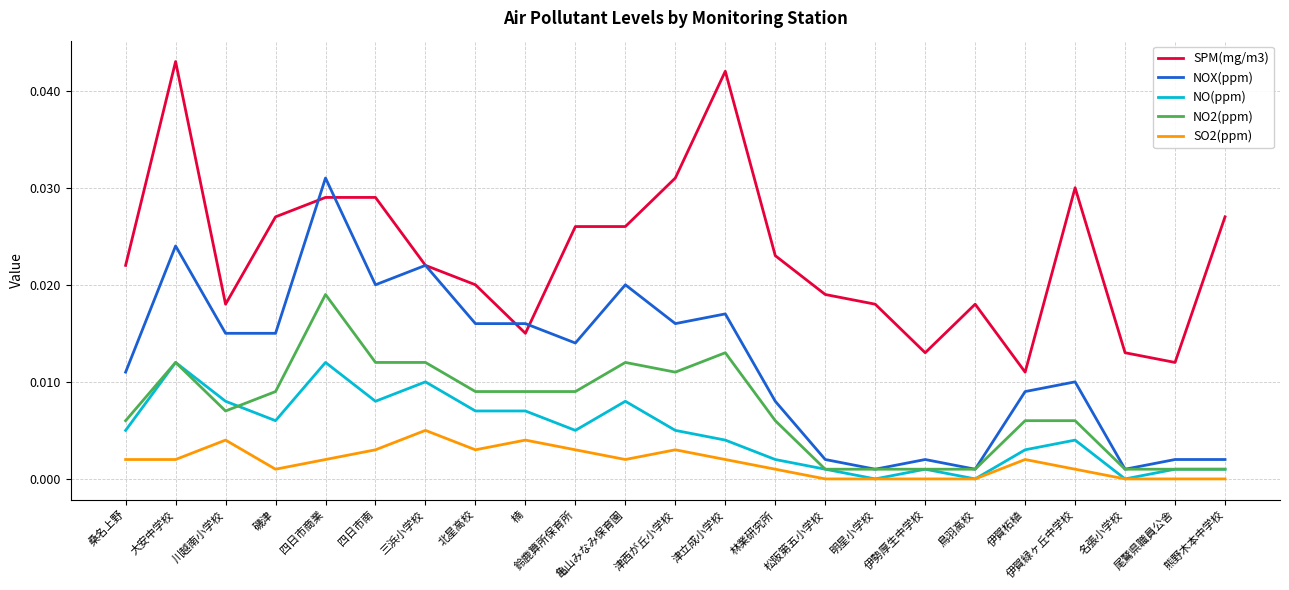

Which series has the largest total across all categories?

SPM(mg/m3)